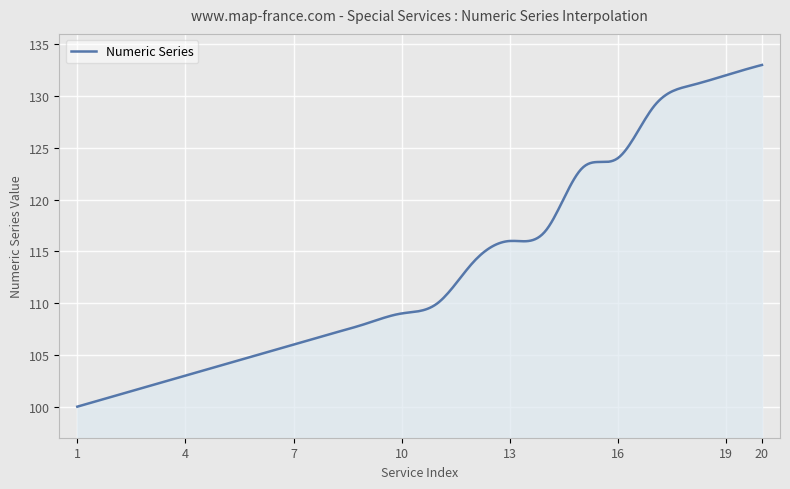

What is the greatest value displayed?

133.0